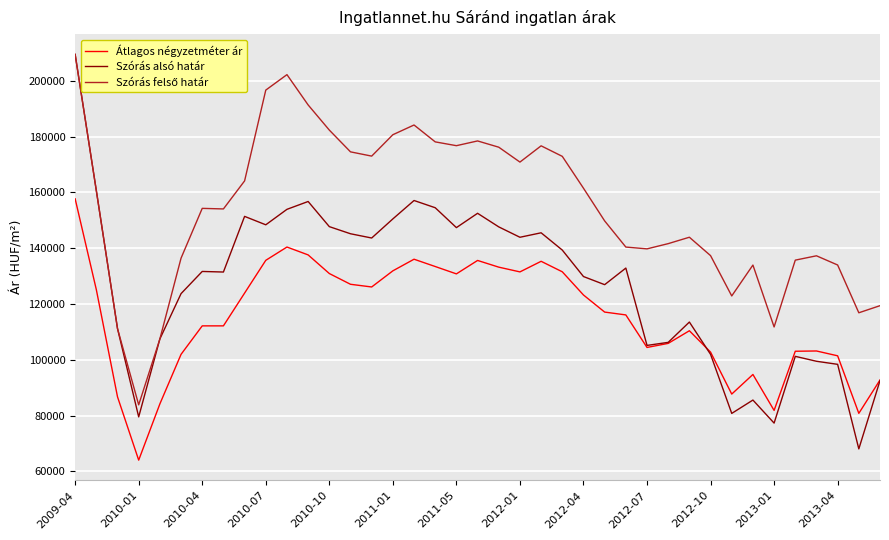

How many series are shown in this chart?

3